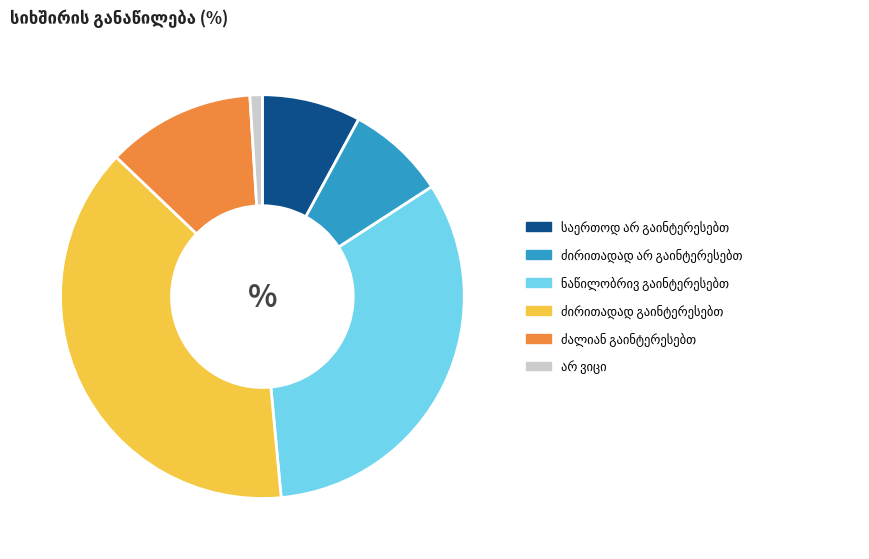

Is there a majority slice in this chart?

No